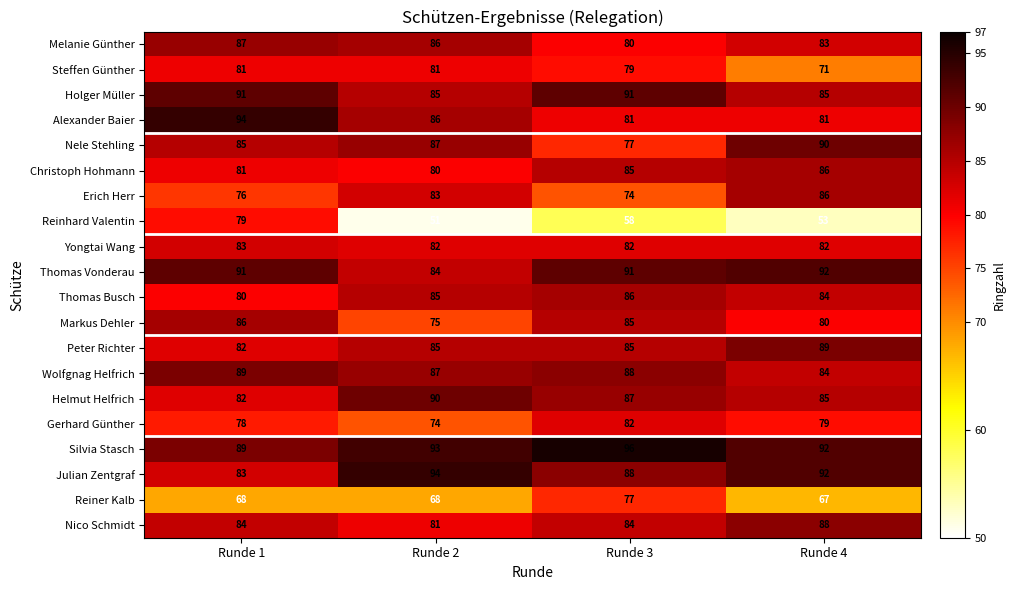

Which series changed the most between Runde 1 and Runde 3?

Reinhard Valentin